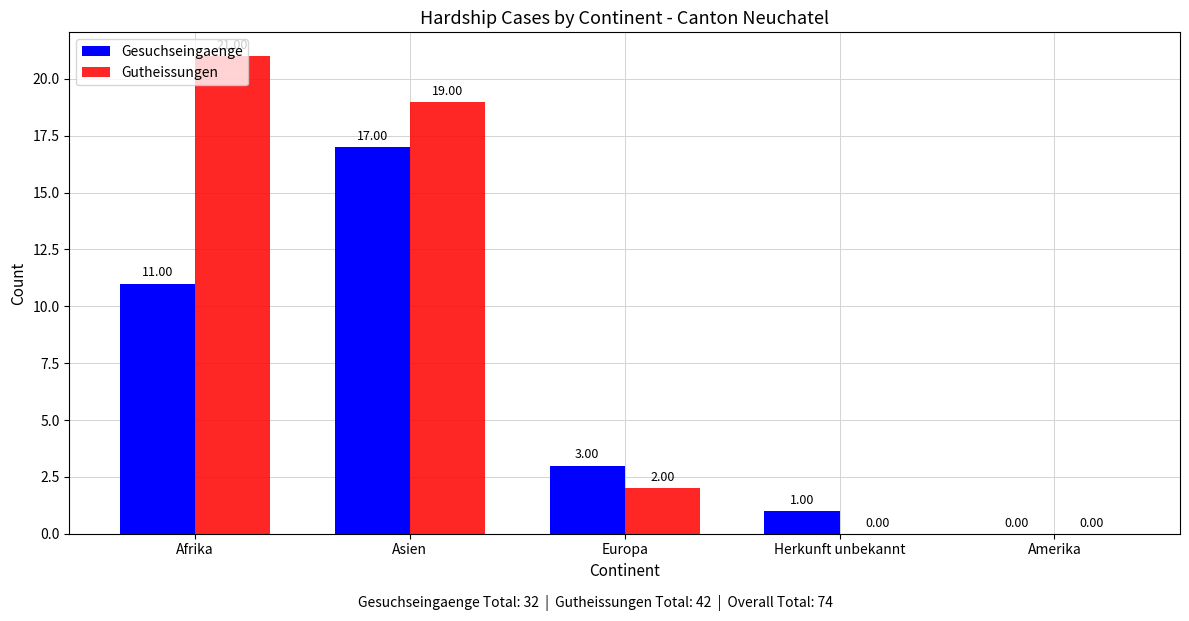

What is the average value of the Gutheissungen series?

8